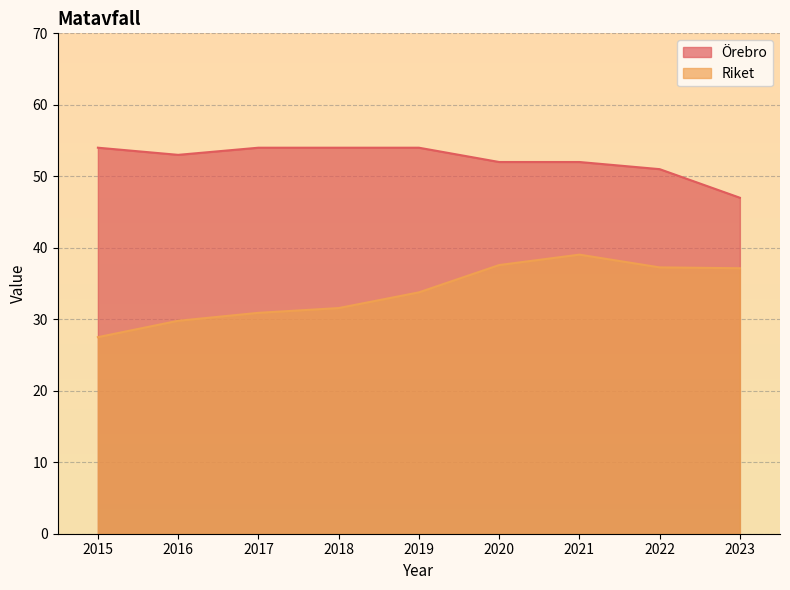

True or false: Riket and Örebro cross at least once.

False